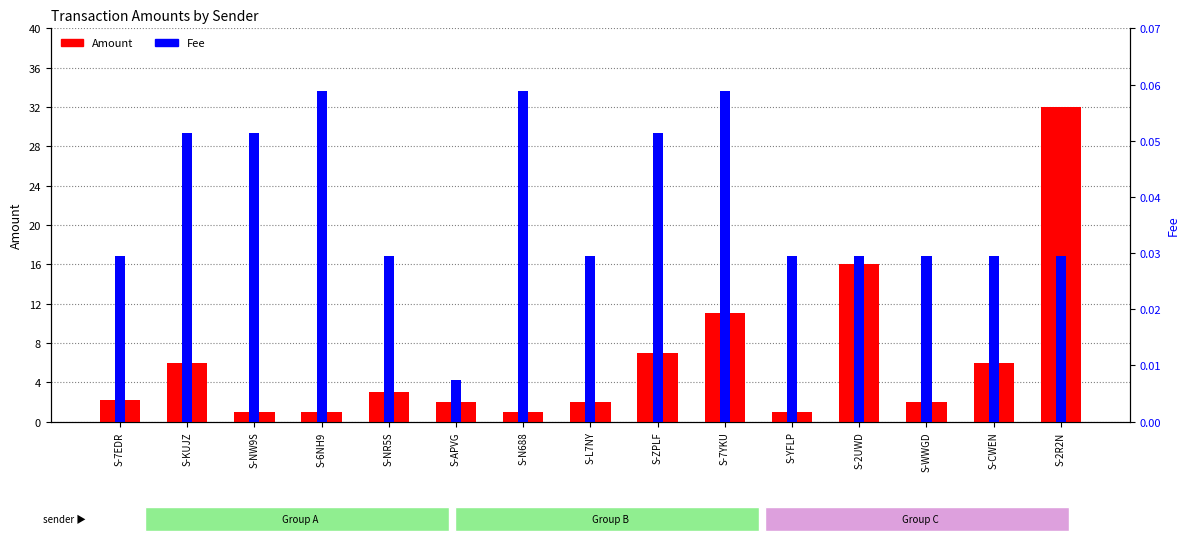

At which category does the chart reach its peak across all series?

S-2R2N